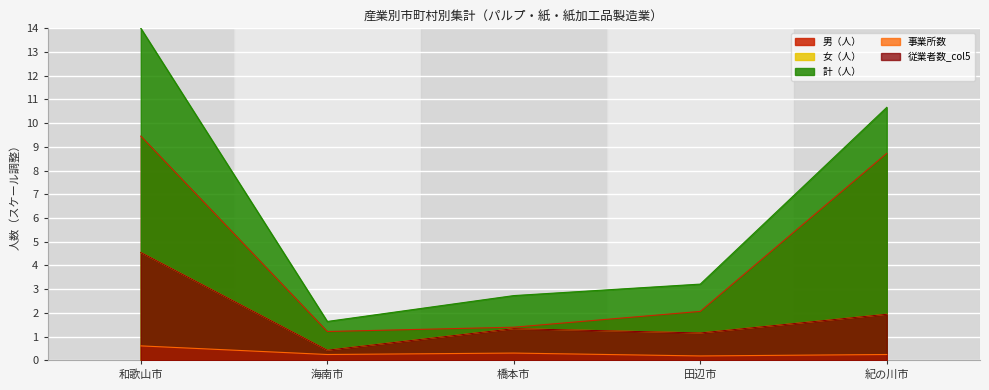

How many interior local valleys does the 女（人） series have?

2